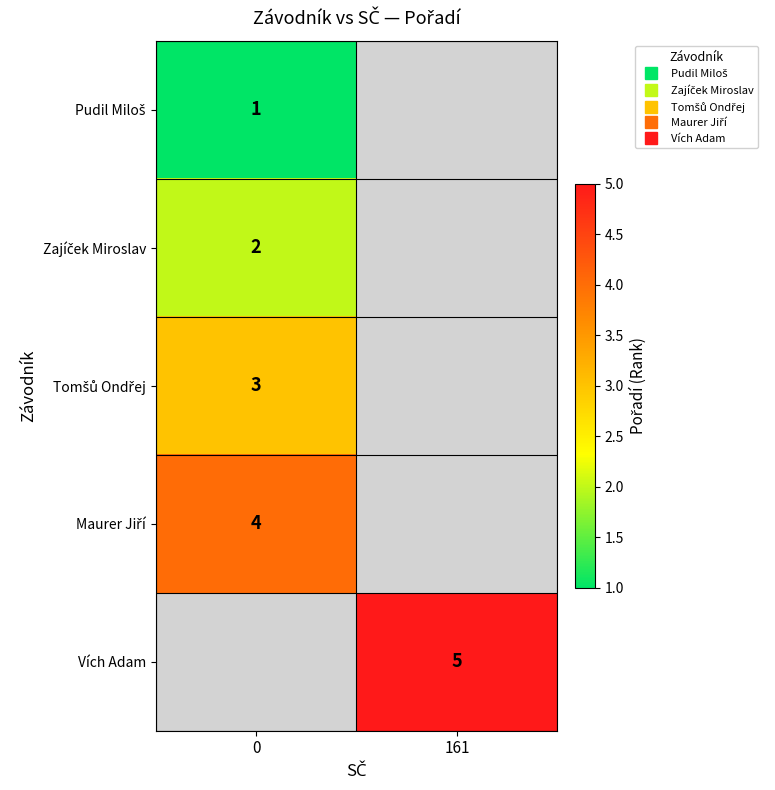

How many categories are shown in the chart?

2